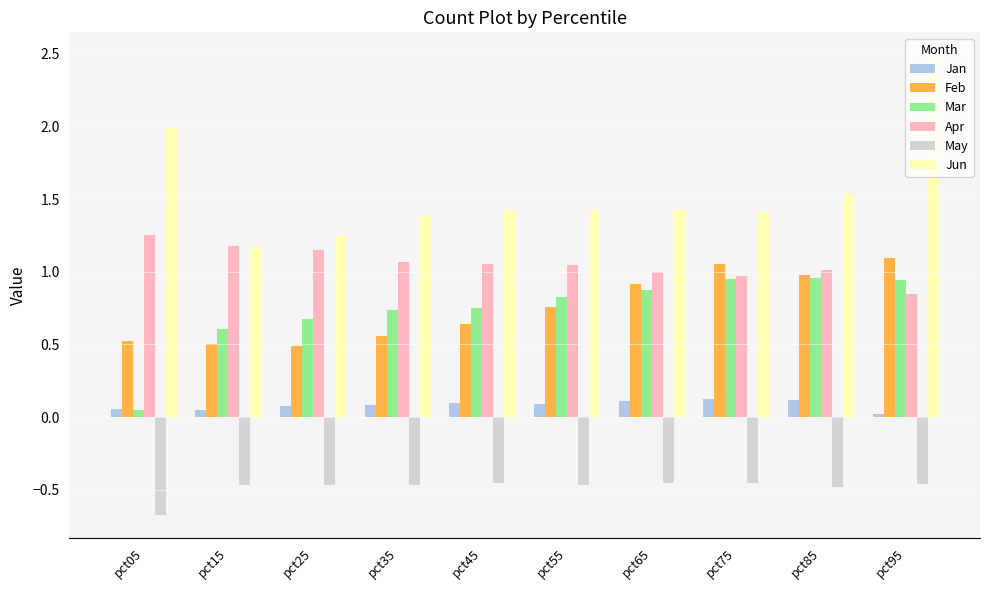

What is the difference between the second highest and second lowest values in the Mar series?

0.3